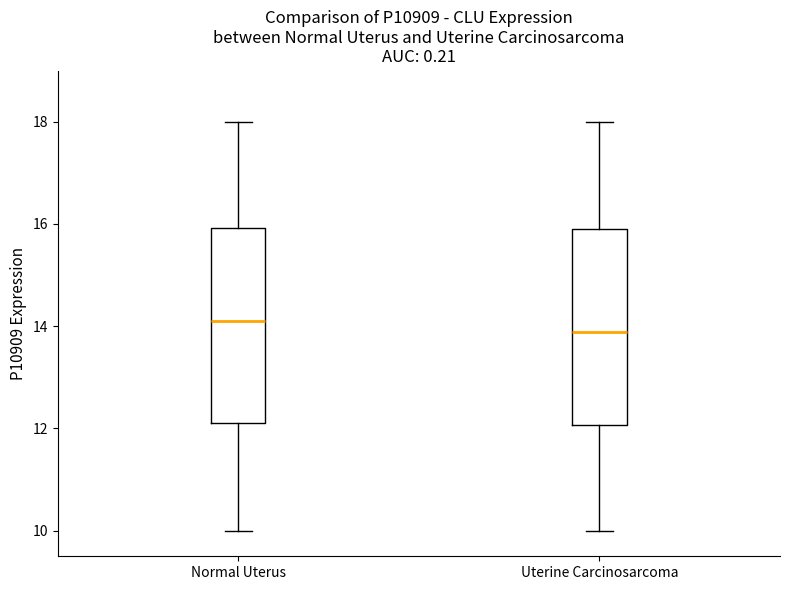

Which box has the lowest median line?

Uterine Carcinosarcoma